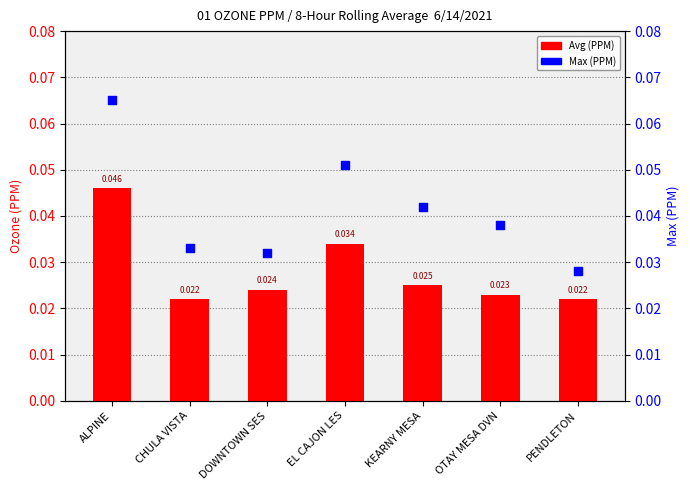

Which series has the largest Y range (max minus min)?

Max